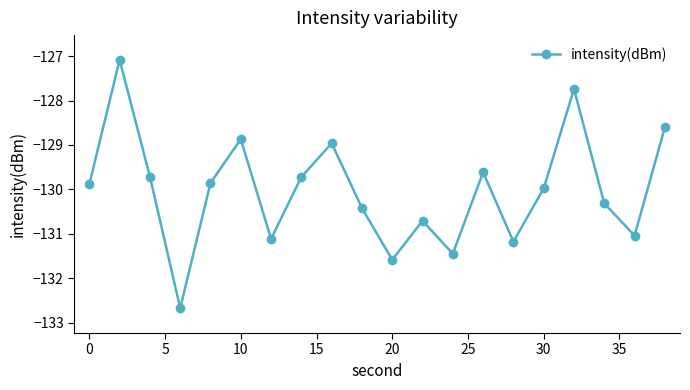

What is the average value?

-130.0